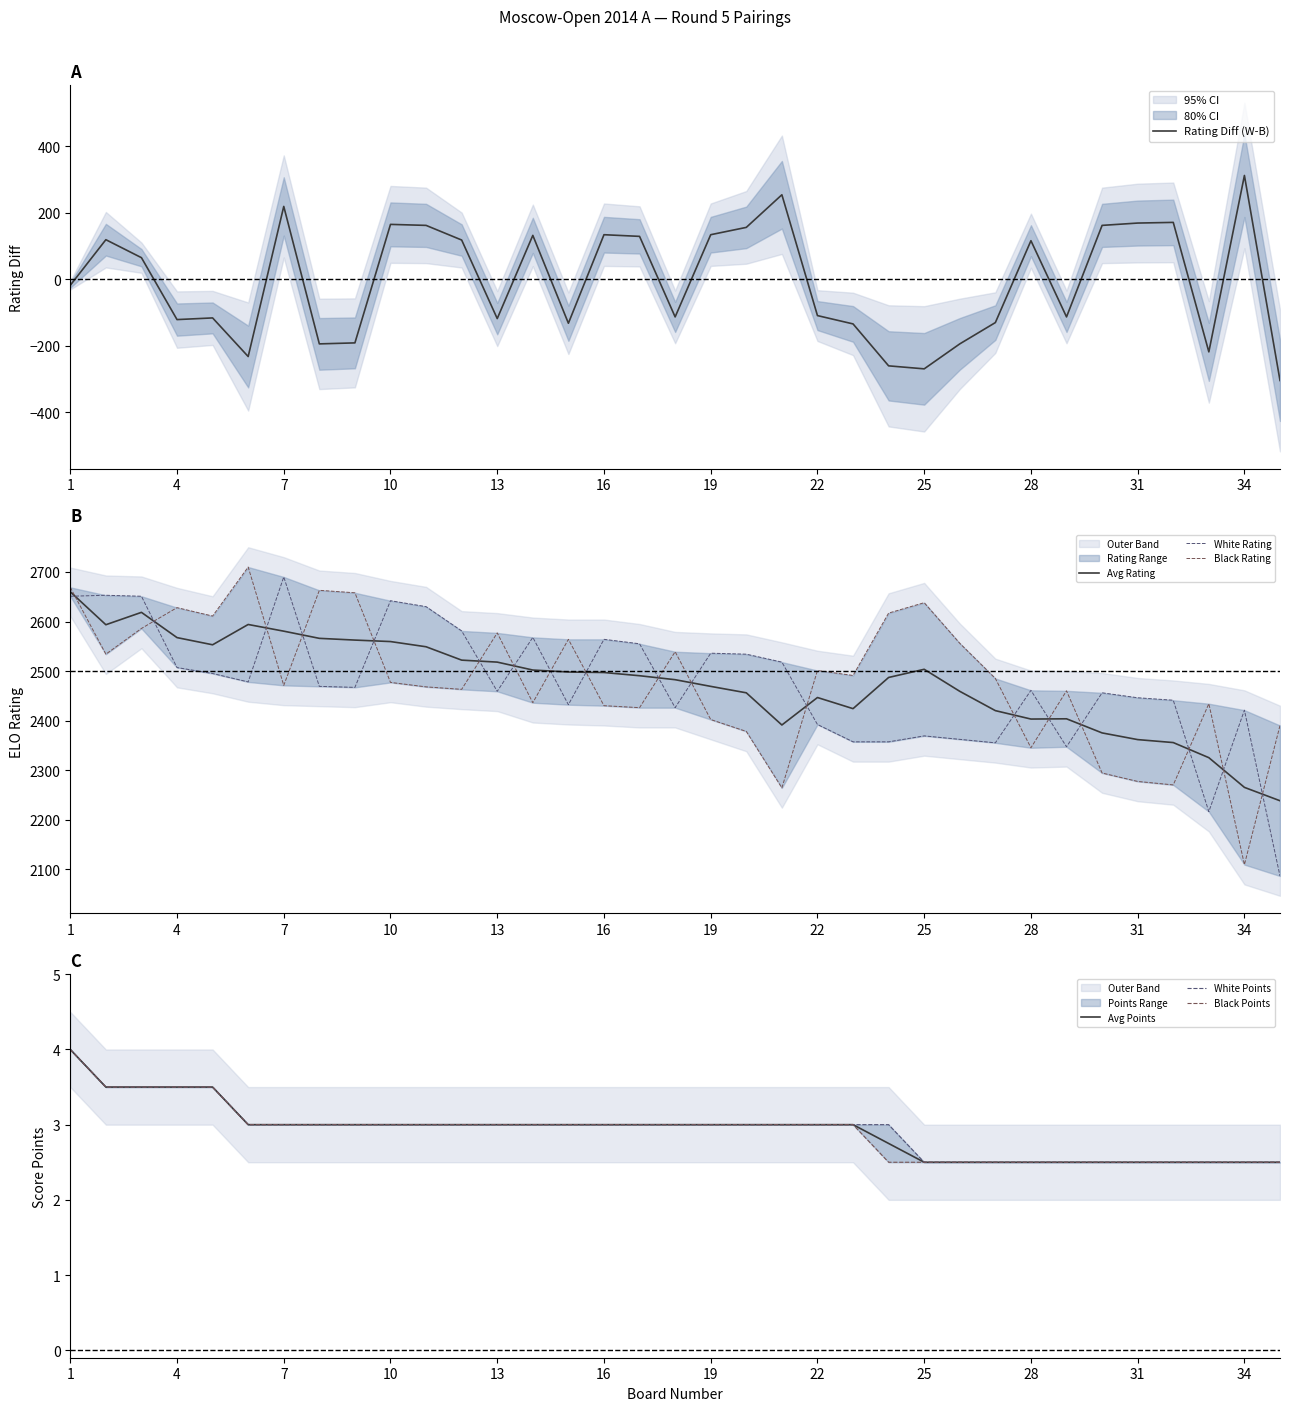

Rank the series by their maximum value, from lowest to highest.

White Points, Black Points, White Rating, Black Rating